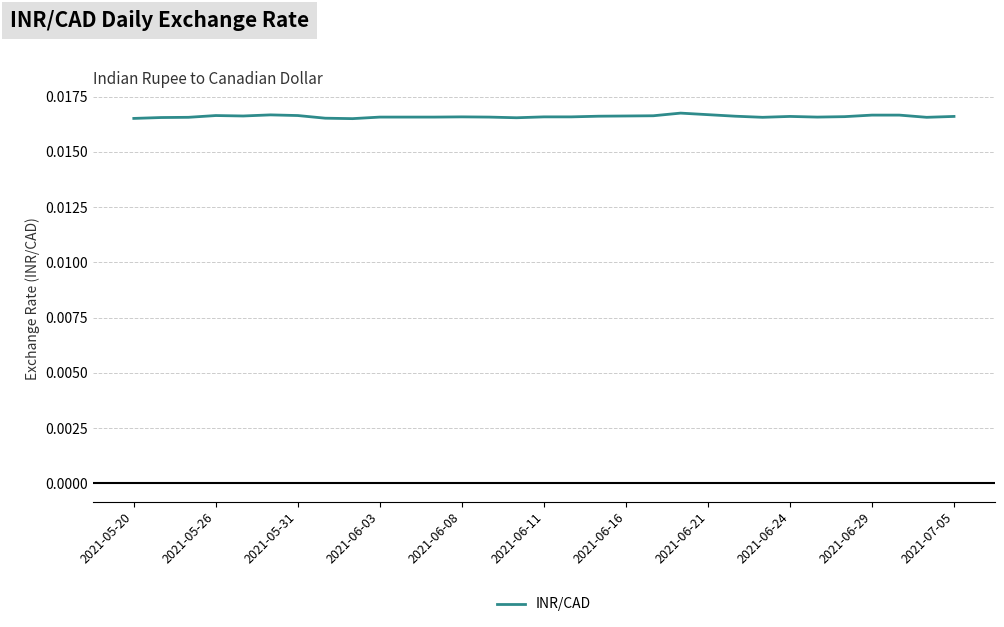

What is the sum of all values?

0.5